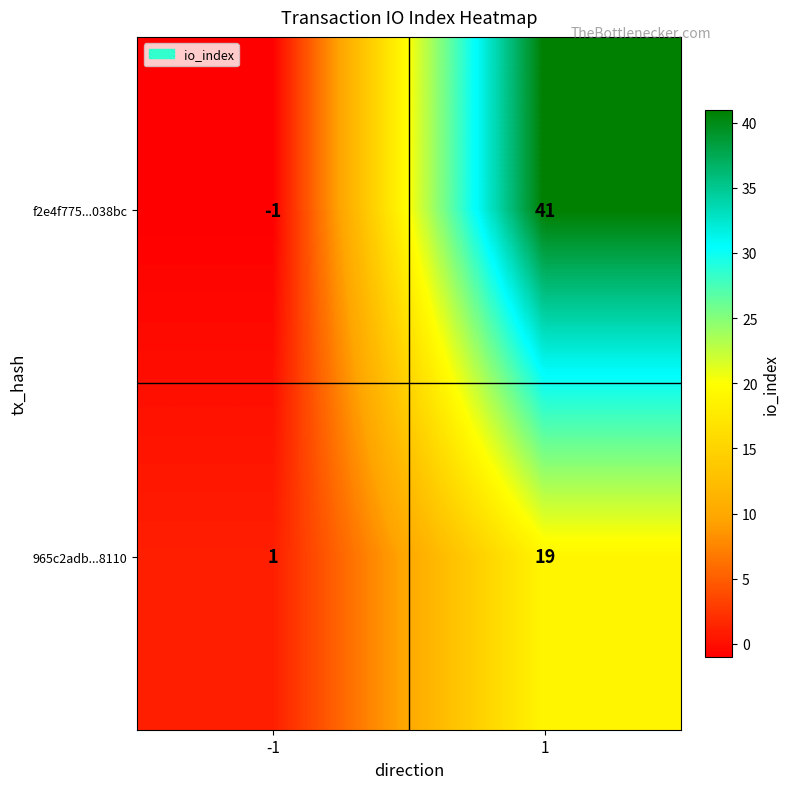

Count the number of data series in this chart.

2